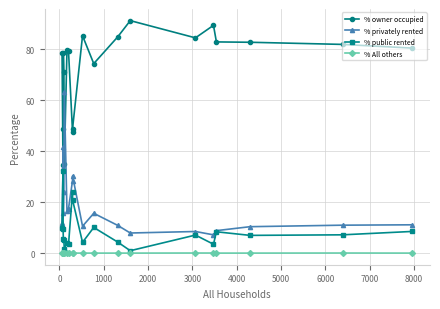

True or false: % public rented and % owner occupied intersect in this chart.

False